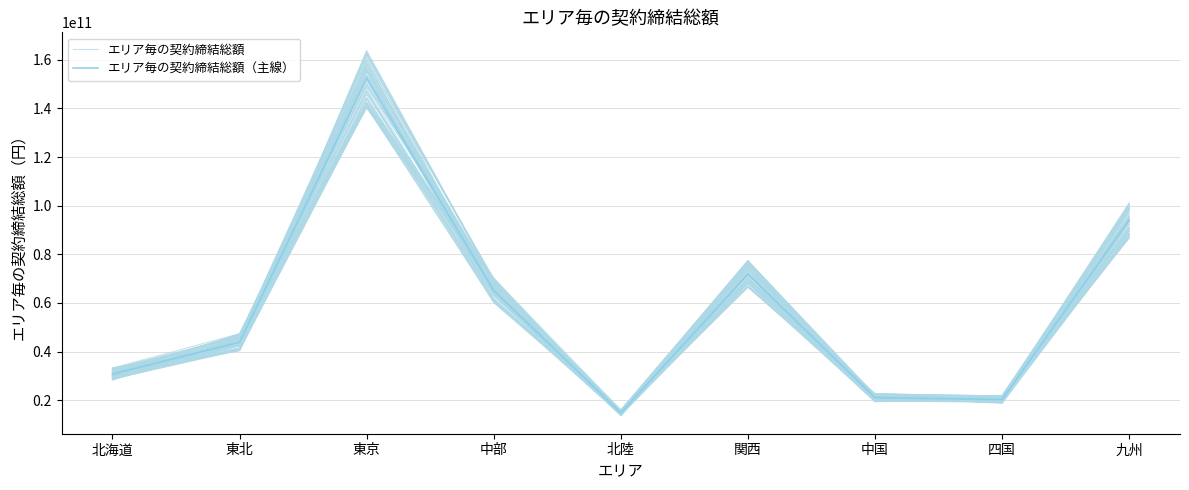

How many series are shown in this chart?

2